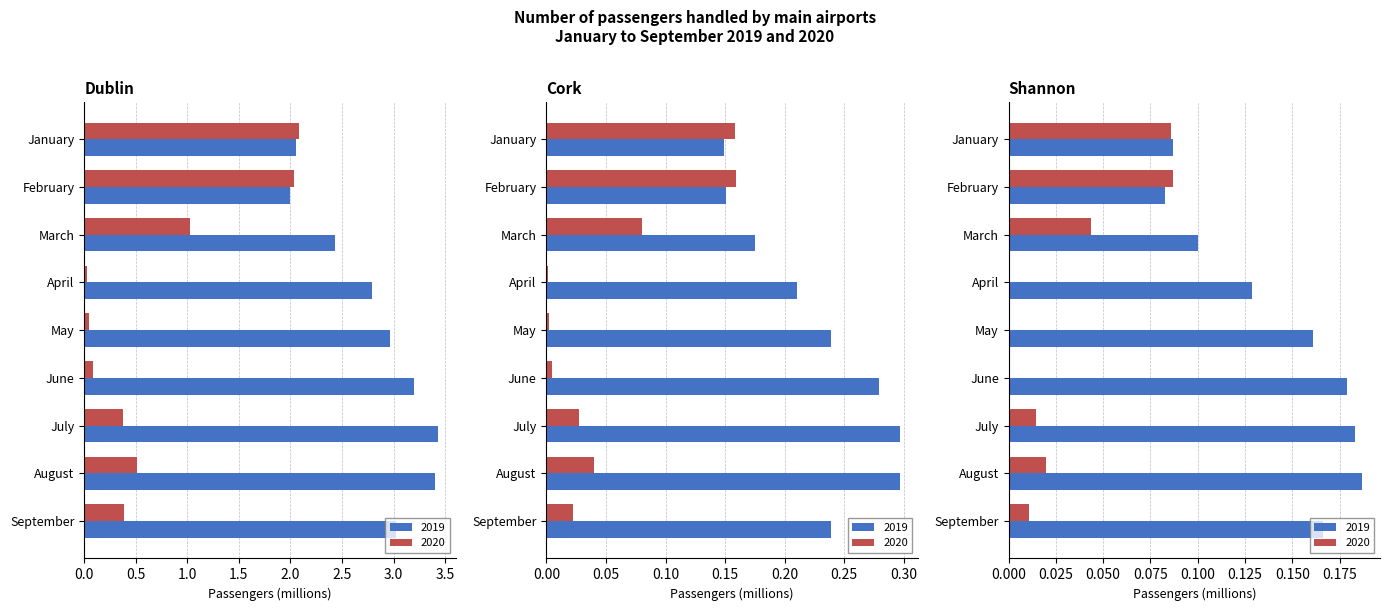

Which category has the lowest value across all series?

May